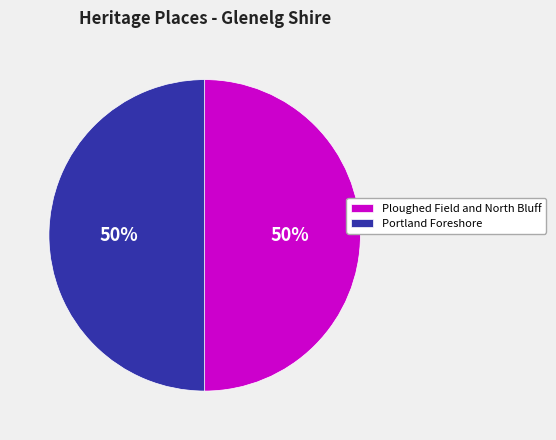

Is the sum of Portland Foreshore and Ploughed Field and North Bluff greater than half?

Yes